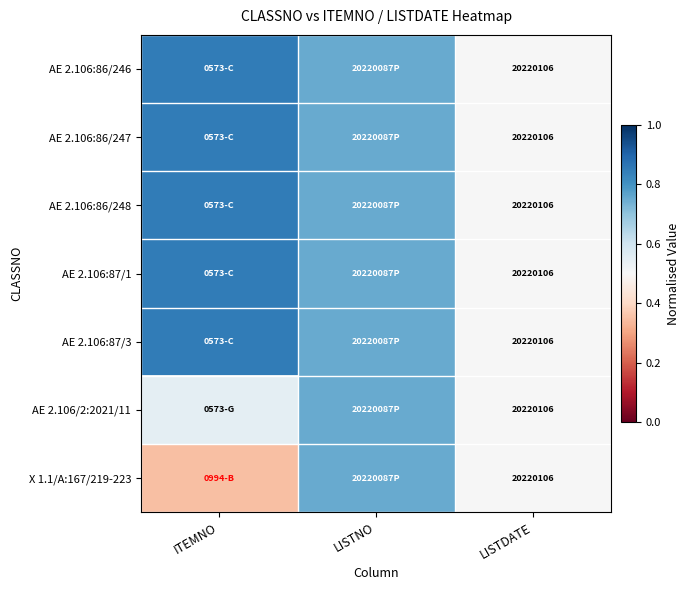

True or false: AE 2.106:86/248 has a value of 1.3 at ITEMNO.

False